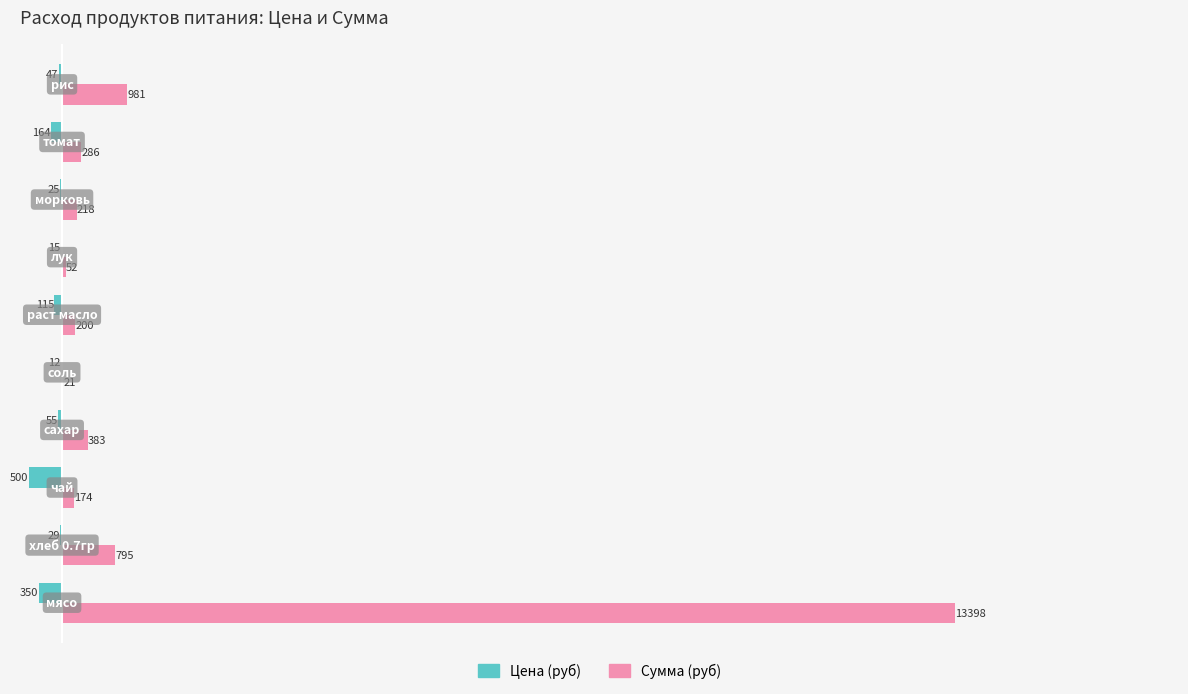

What are all the series names shown in the legend?

Цена (руб), Сумма (руб)